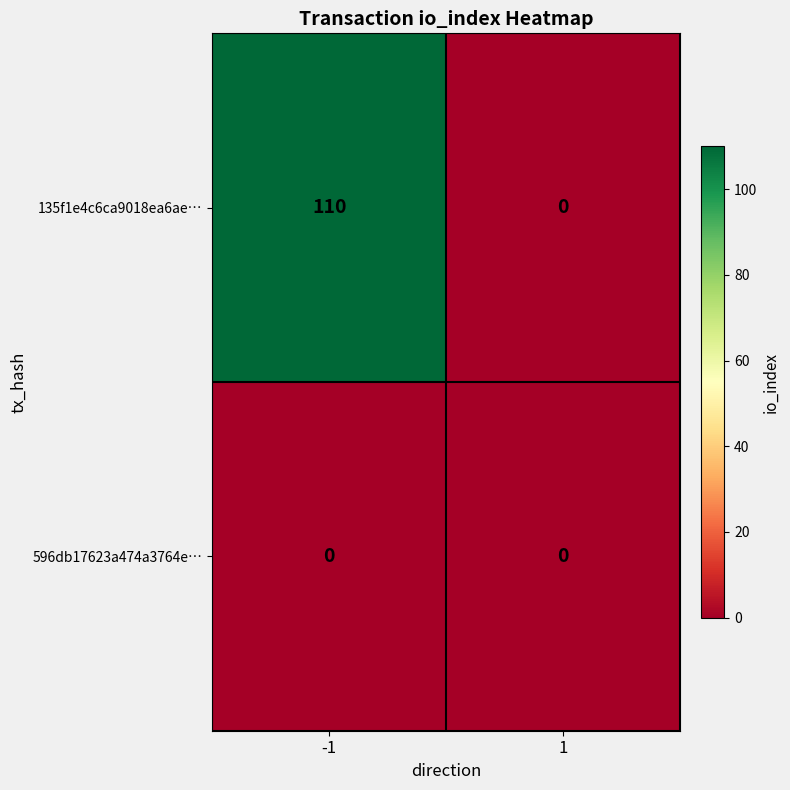

What is the spread (max minus min) of values at -1?

110